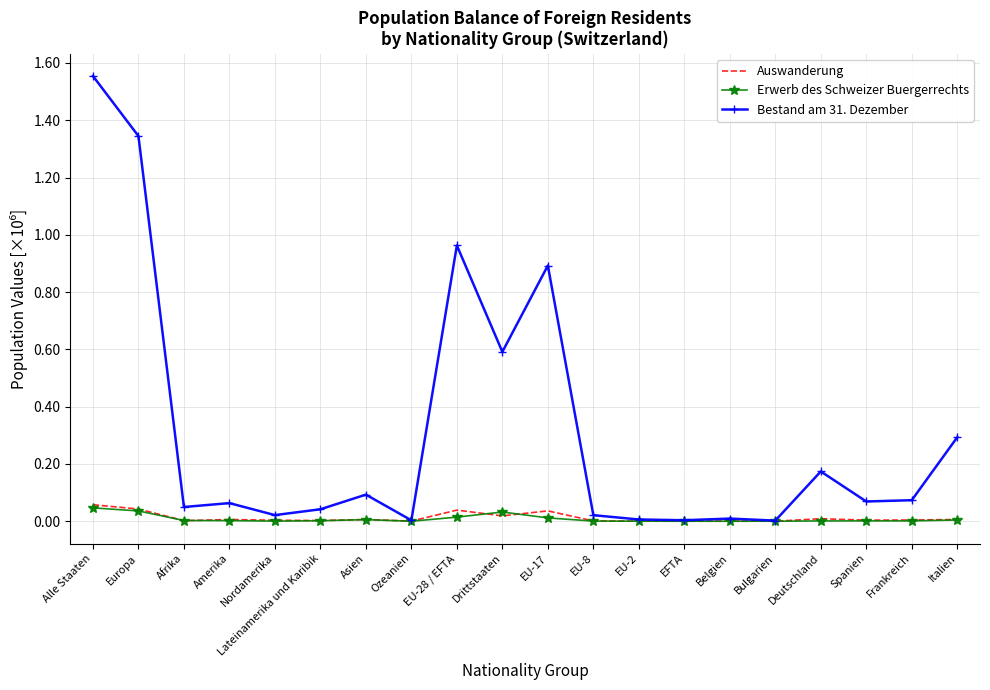

Which label corresponds to the smallest value in the chart?

EFTA